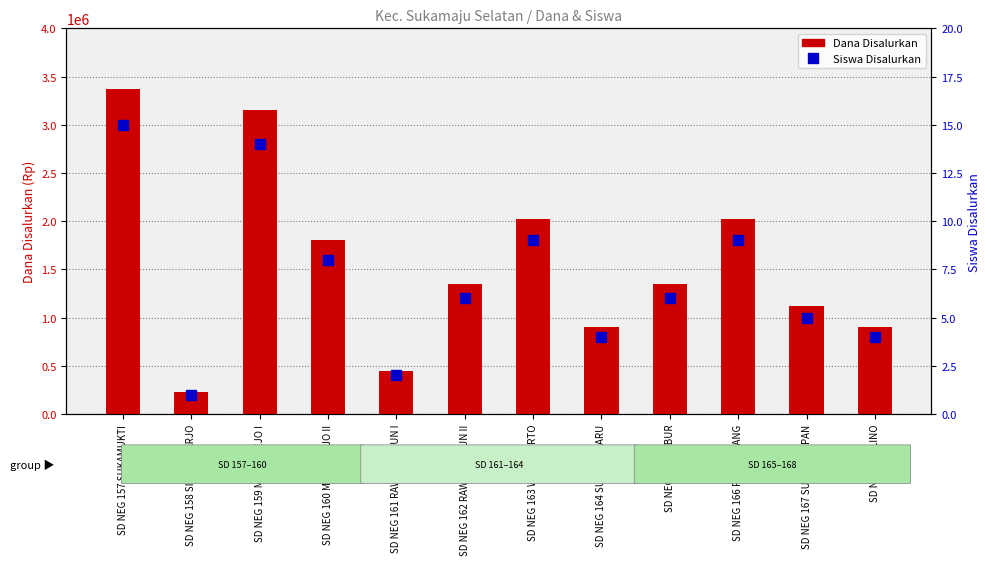

What is the sum of the Siswa Disalurkan values at SD NEG 163 WONOKERTO and SD NEG 158 SIDORAHARJO?

10